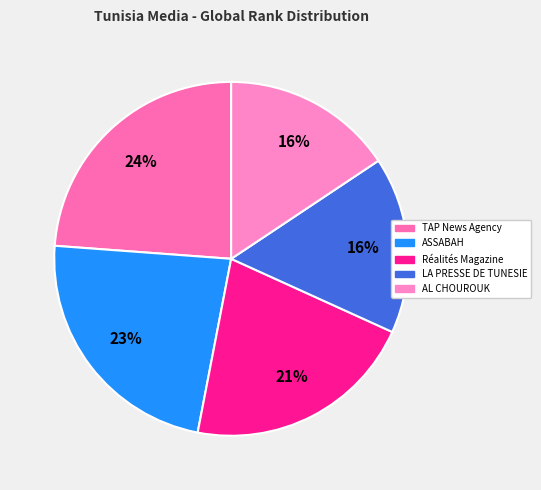

Is it true that ASSABAH is 23% of the pie?

True